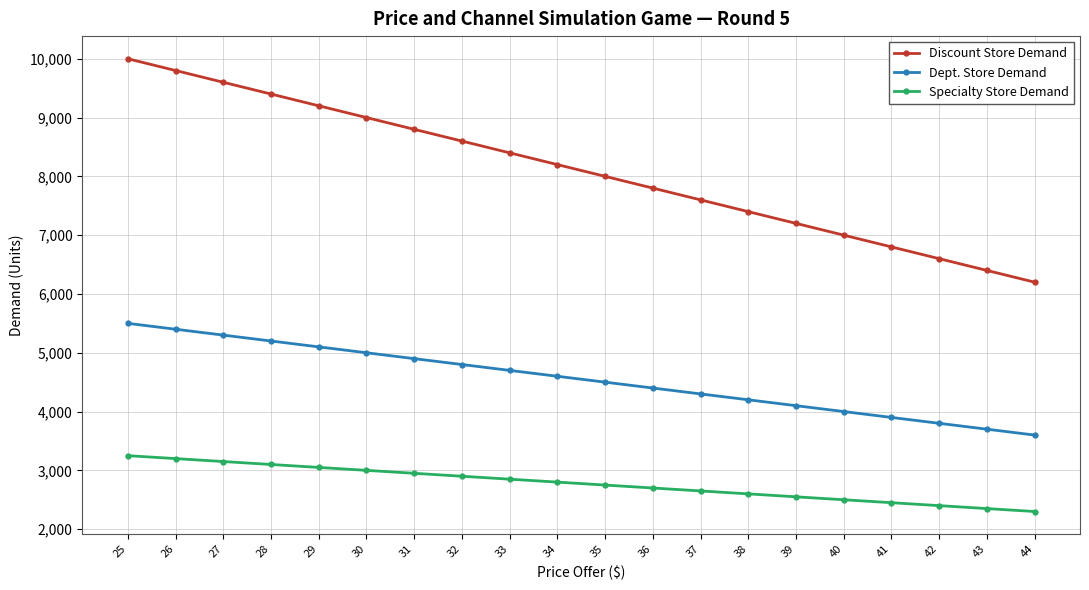

At 40, list the series in order from largest to smallest.

Discount Store Demand, Dept. Store Demand, Specialty Store Demand